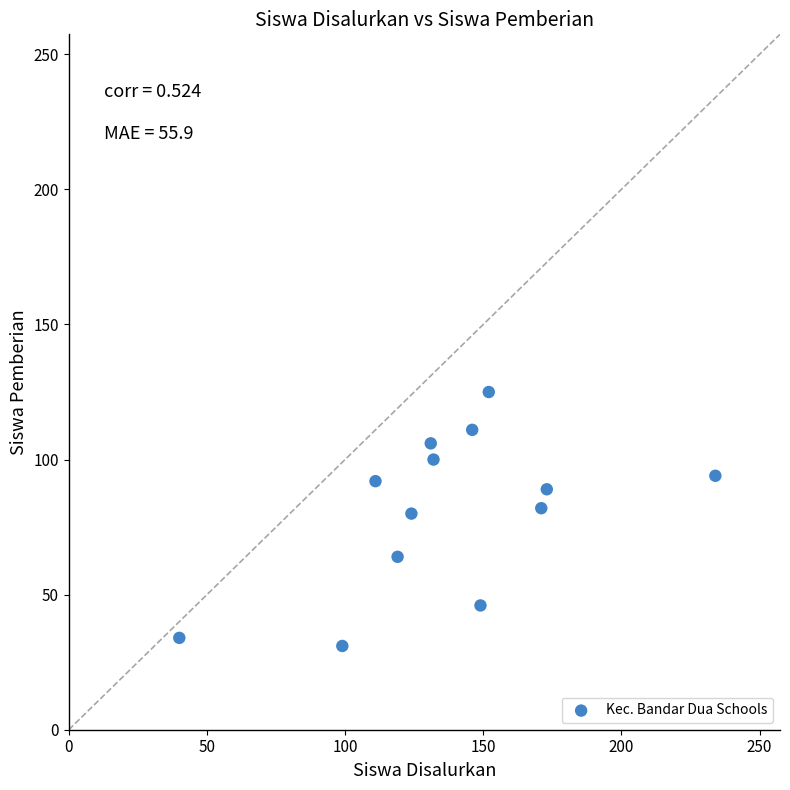

What is the range of X values (max minus min)?

194